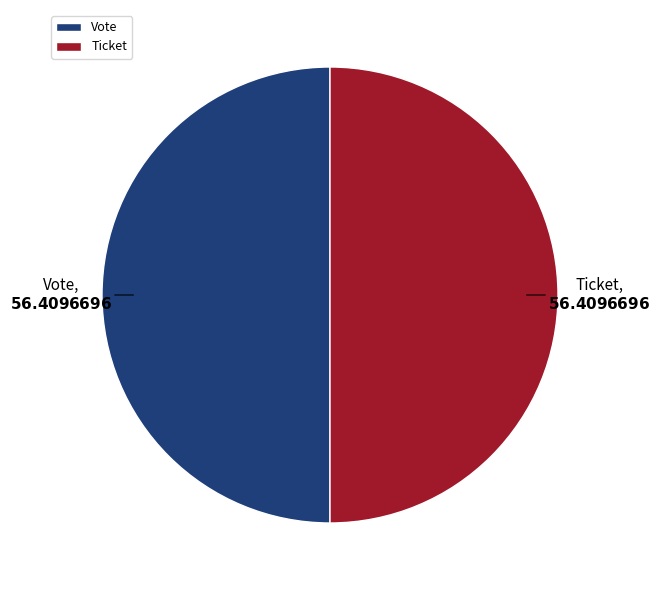

True or false: Ticket accounts for 50% of the total.

True